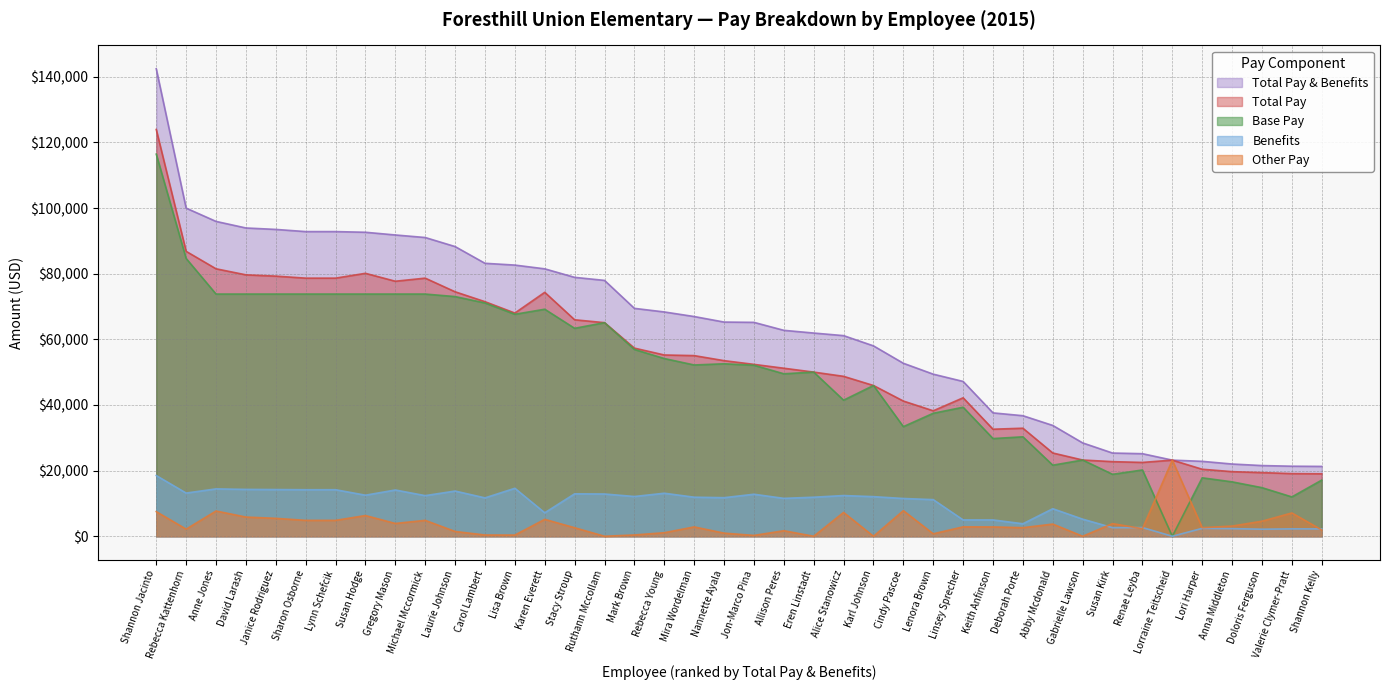

True or false: Total Pay has a value of 112220.3 at Carol Lambert.

False